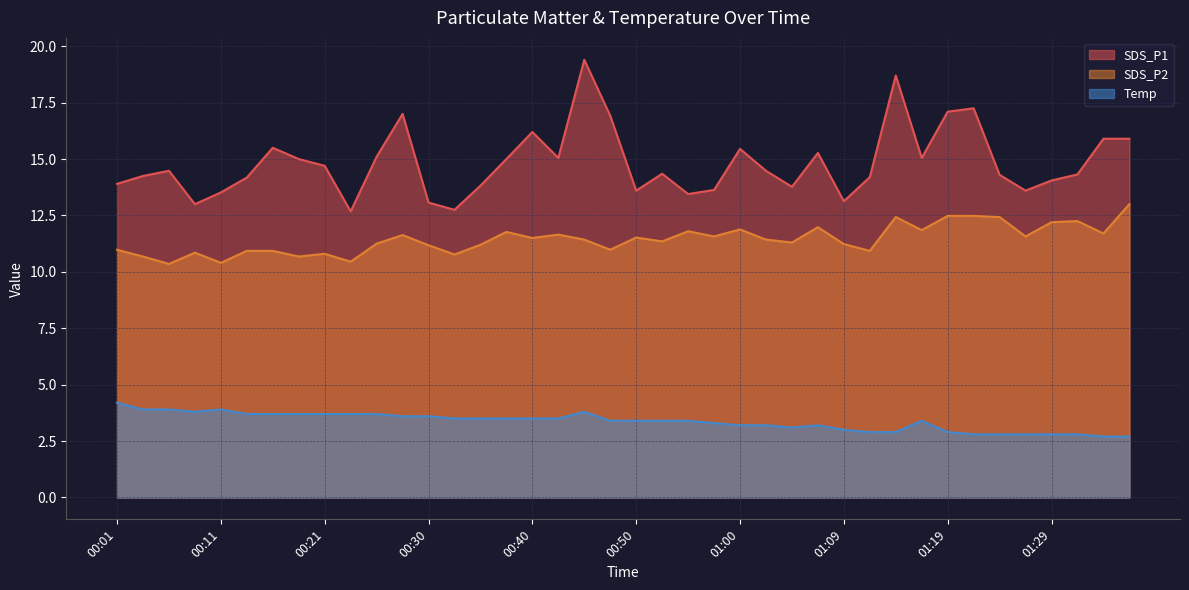

What is the label of the 9th point from the left?

00:21